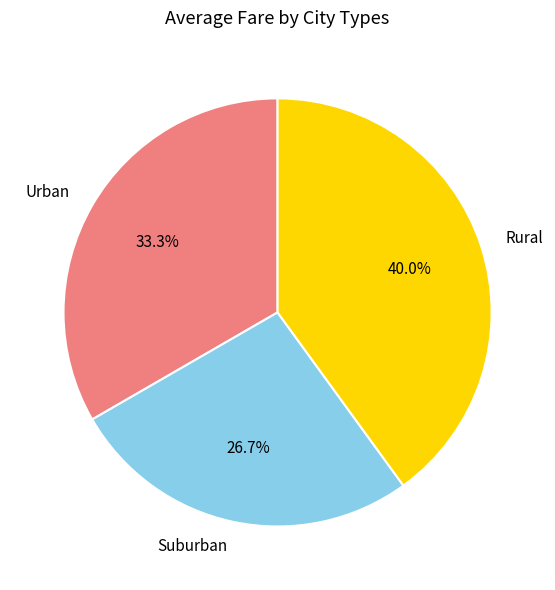

Which slice is the largest?

Rural